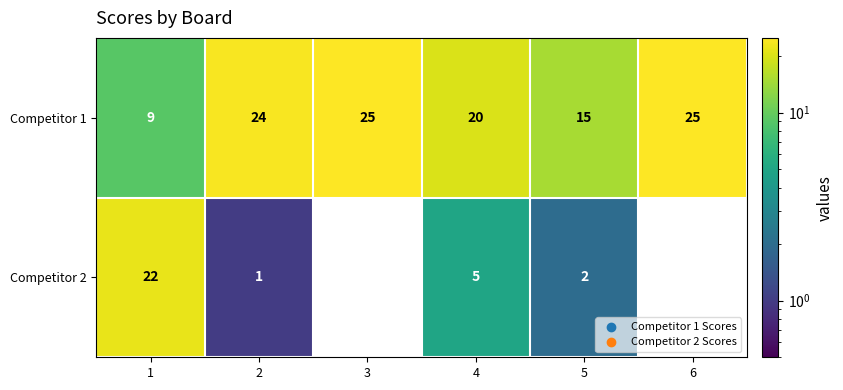

How many positive values does the Competitor 2 series have?

4